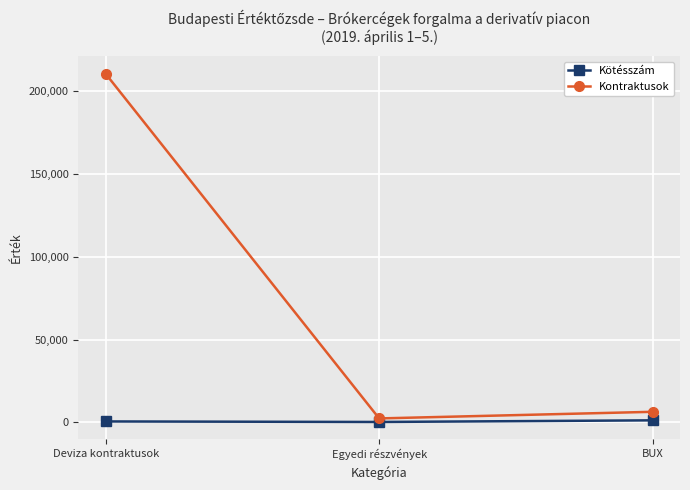

What is the value of the Kötésszám point at the 2nd from the left?

302